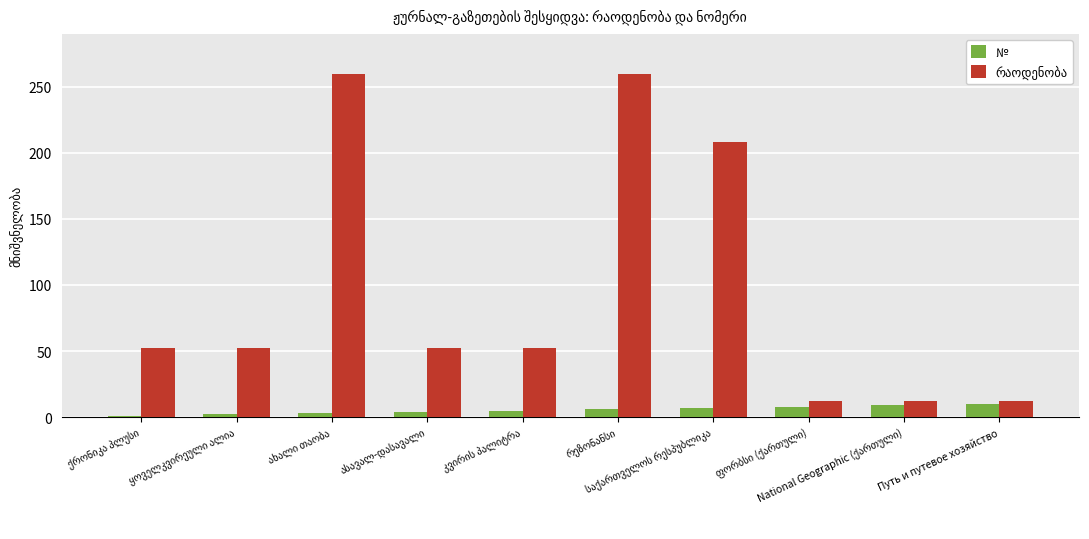

How many bars are there in each group?

2